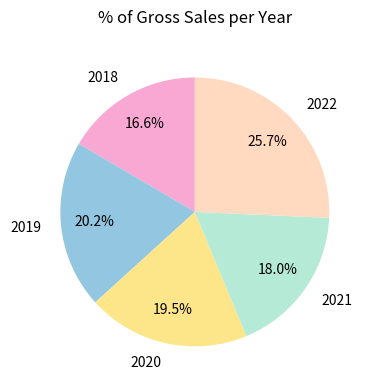

To the nearest percent, what is the combined percentage of 2022 and 2021?

44%